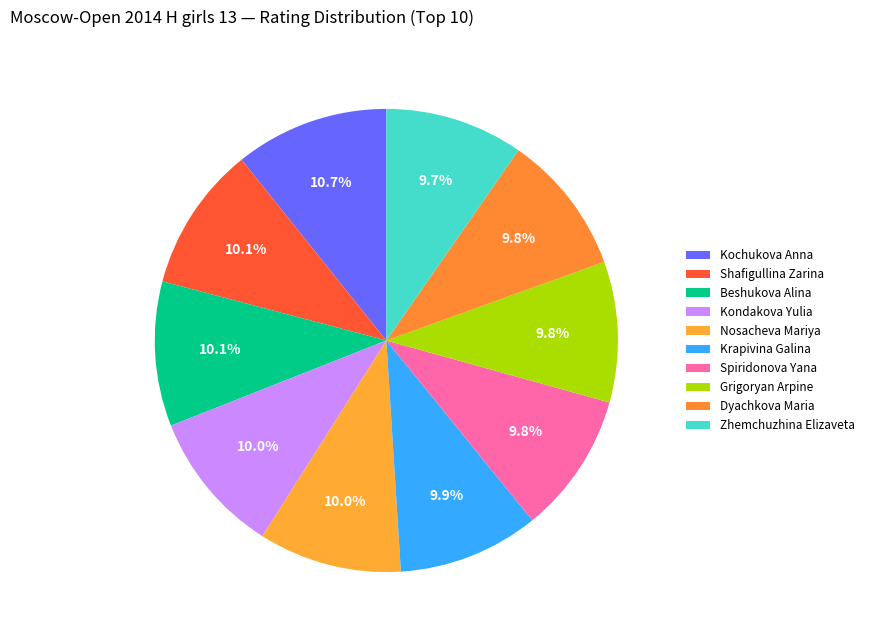

Which slice is the smallest?

Zhemchuzhina Elizaveta